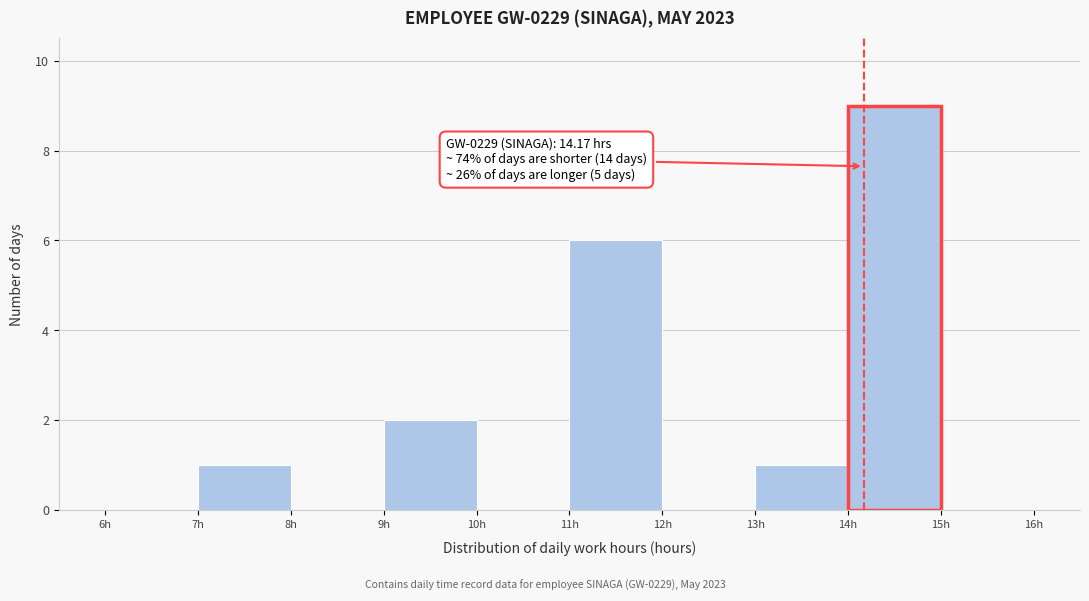

Over which range of the x-axis is the bar tallest?

14 to 15